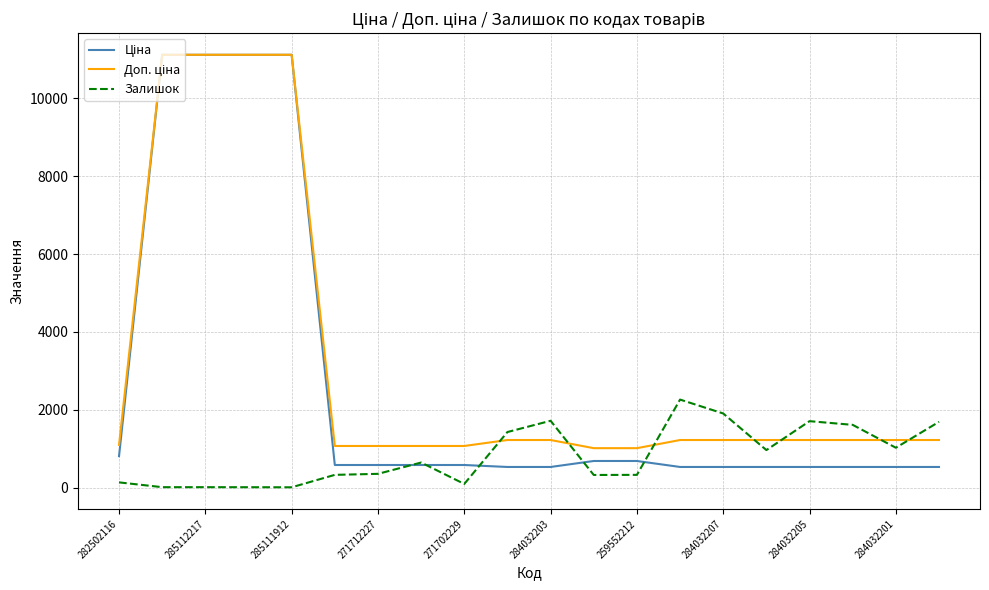

What is the highest value of the Залишок series?

2265.0